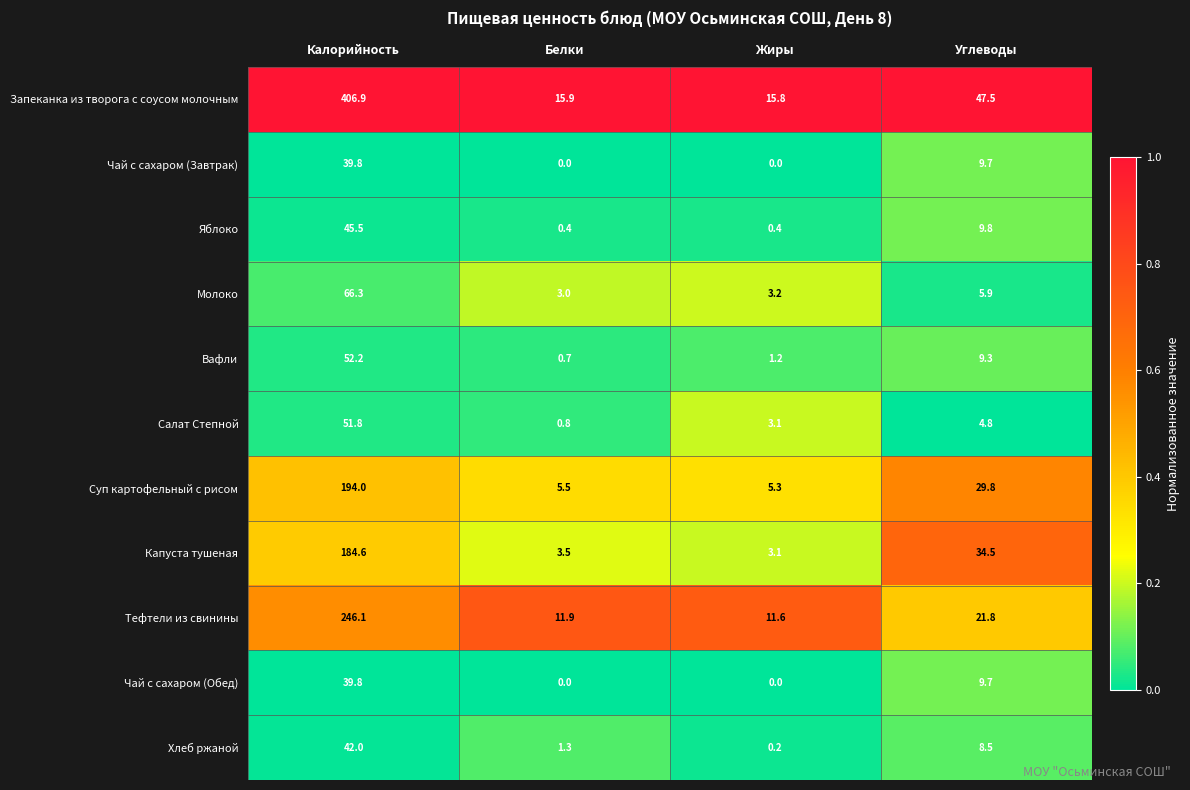

What is the difference between the maximum and minimum values in the Чай с сахаром (Завтрак) series?

39.8